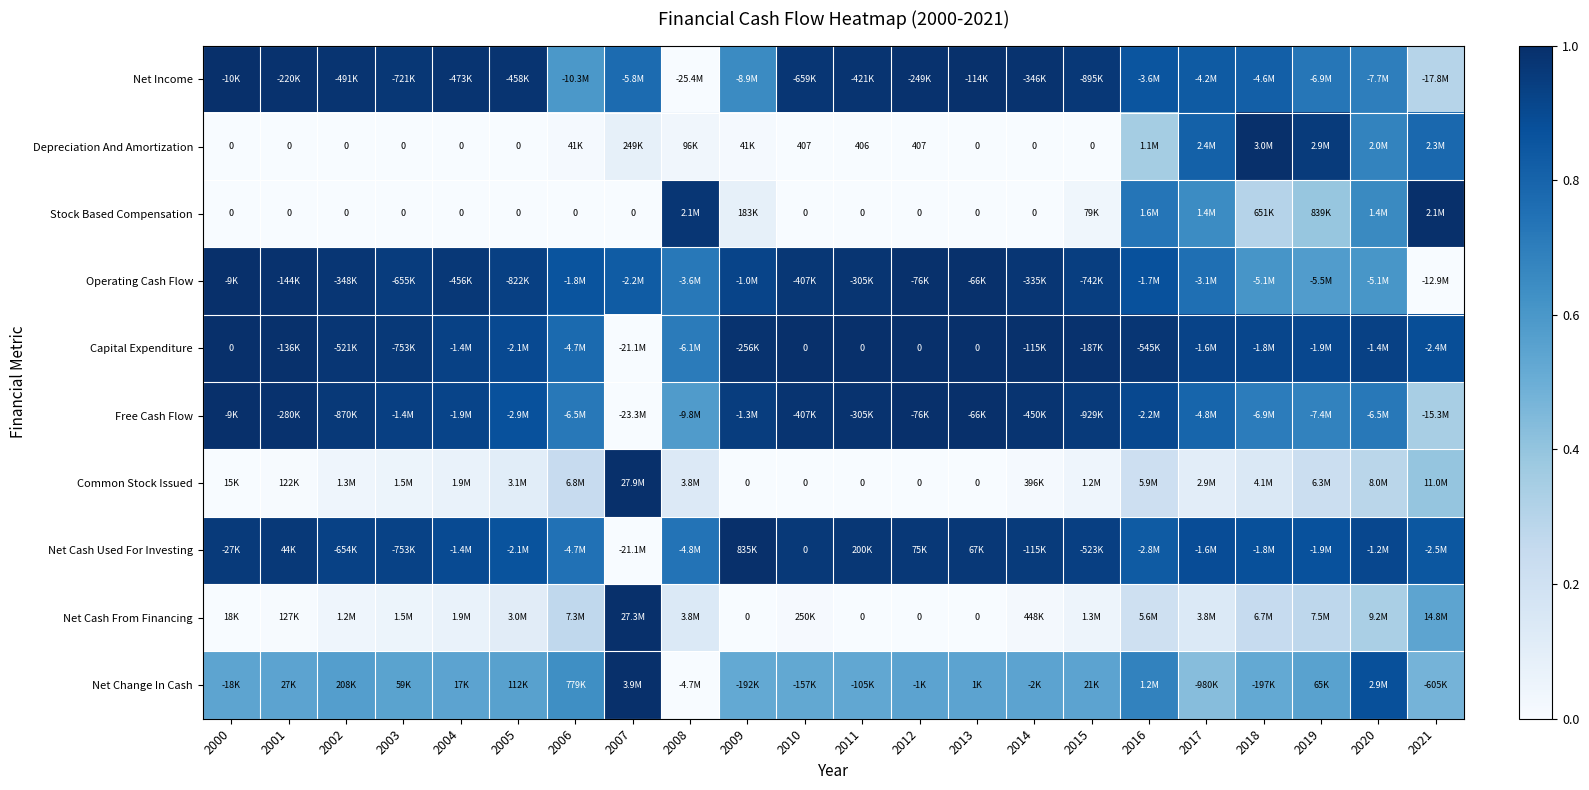

Between 2018 and 2019, which series saw the biggest shift?

Net Income